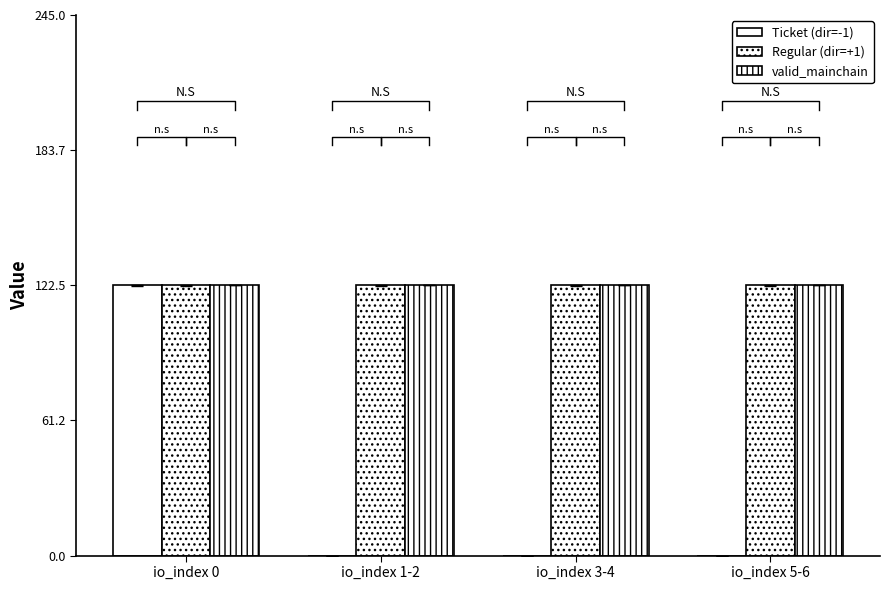

What is the label of the 2nd bar from the right?

io_index 3-4